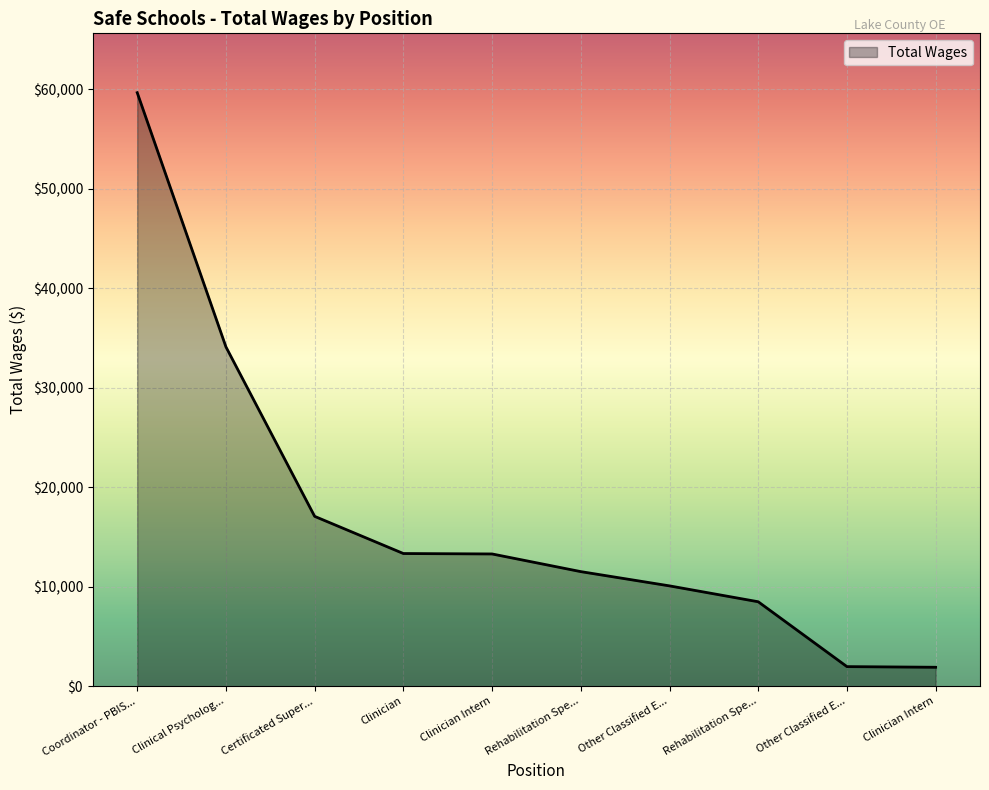

True or false: the data shows 13295 at Clinician Intern.

True